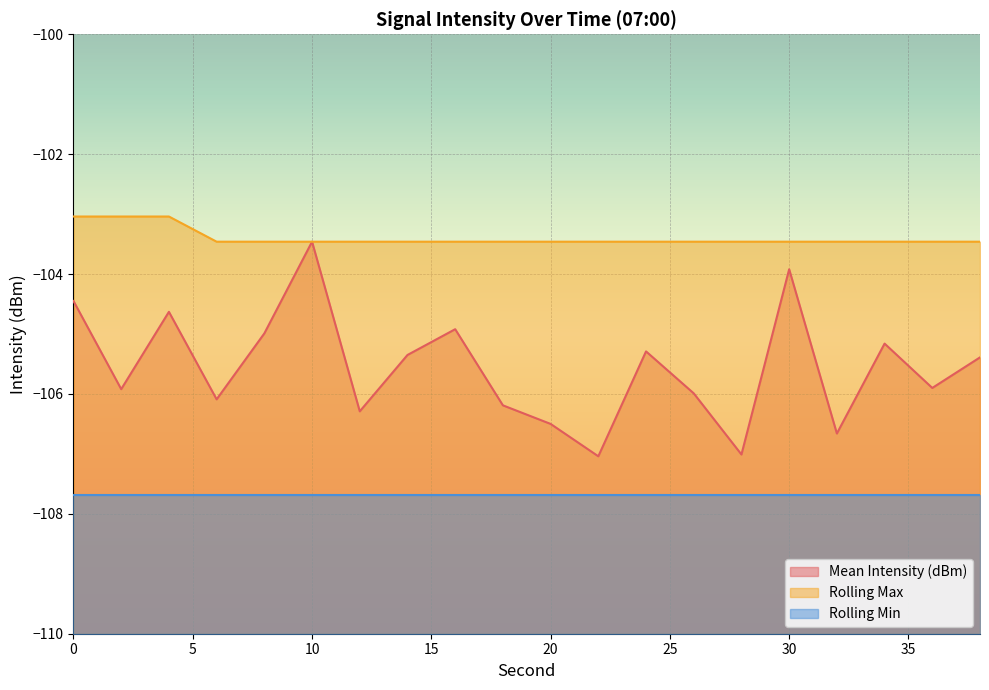

True or false: Rolling Max and Mean Intensity (dBm) cross at least once.

False